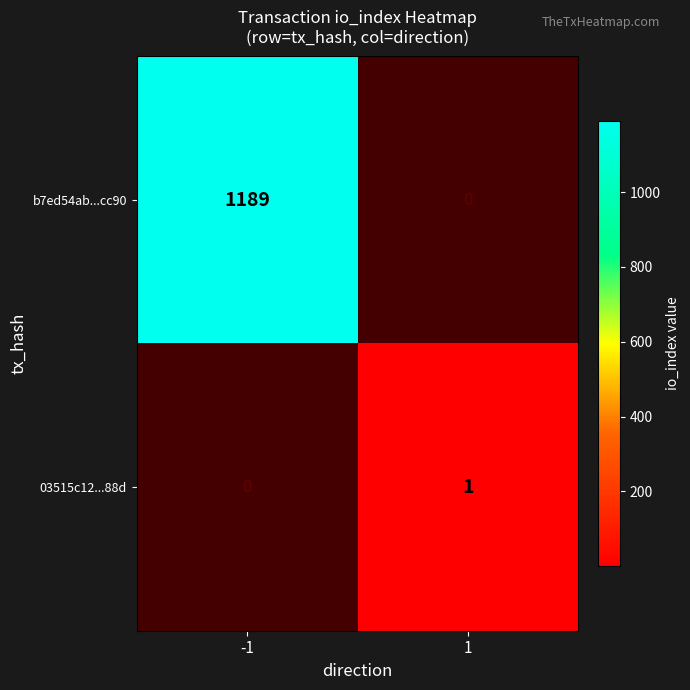

Is it true that 03515c12...88d equals 0 at 1?

False